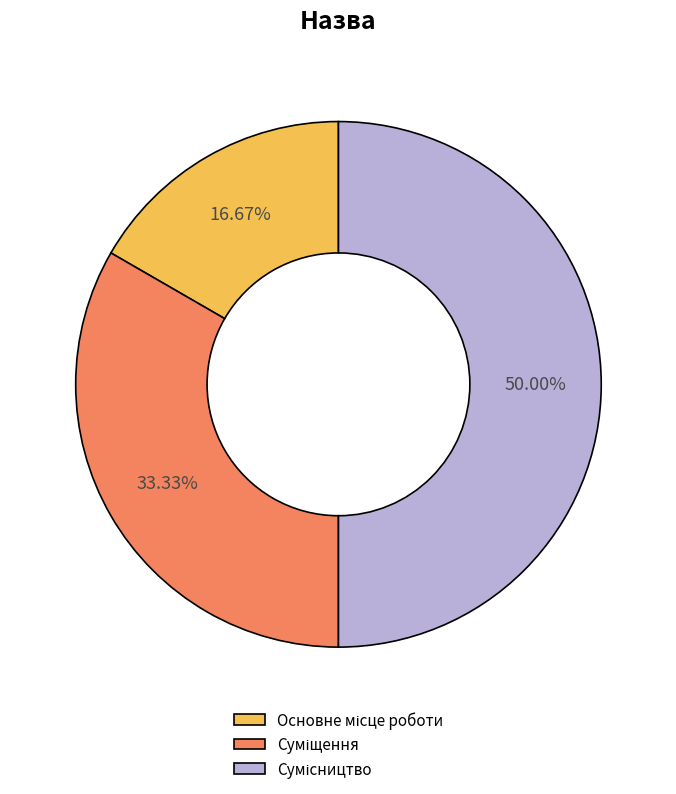

True or false: Основне місце роботи accounts for 10% of the total.

False